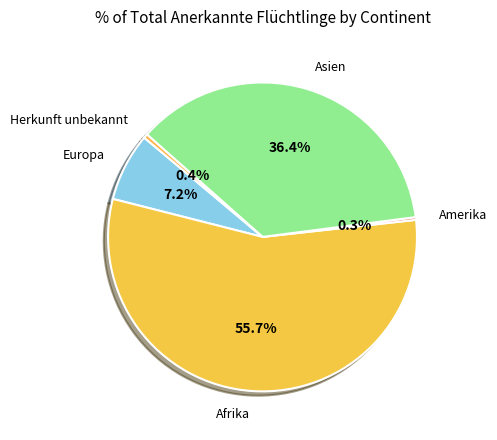

Which slice is the largest?

Afrika